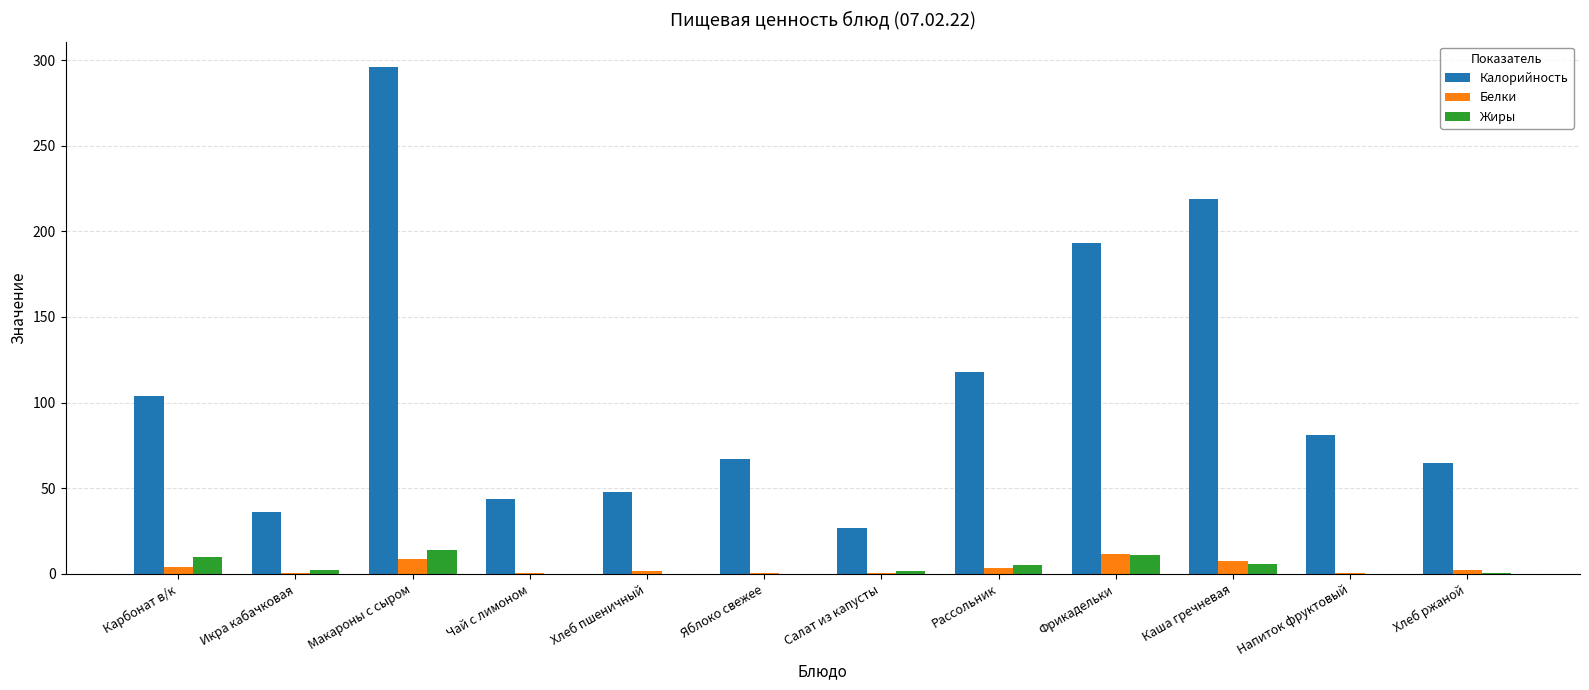

Which series changed the most between Макароны с сыром and Хлеб пшеничный?

Калорийность